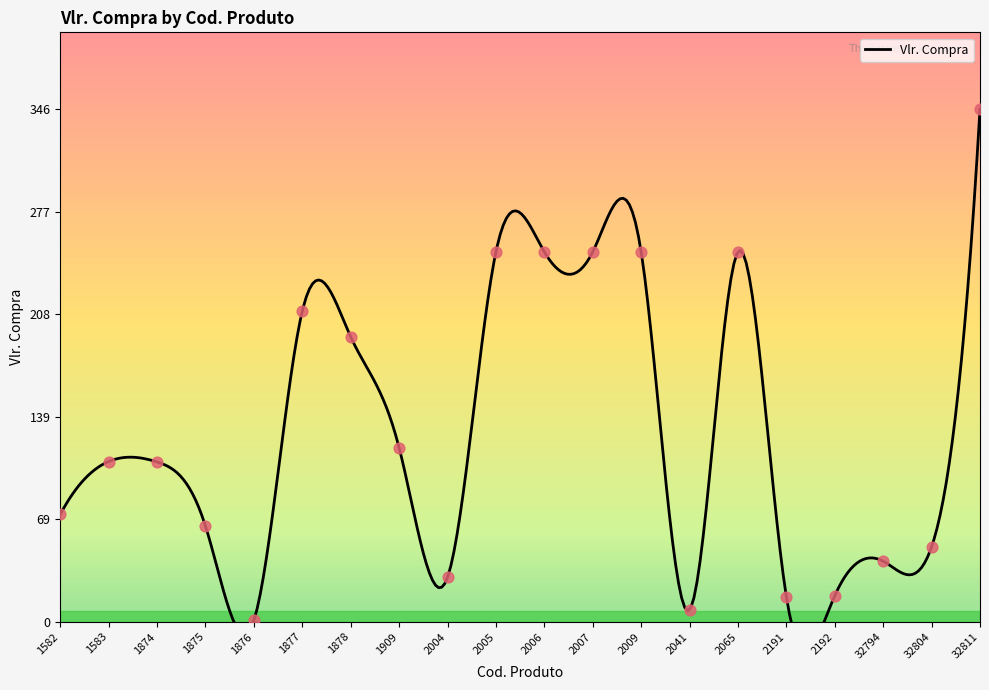

What is the change in value from 1875 to 2007?

+185.4